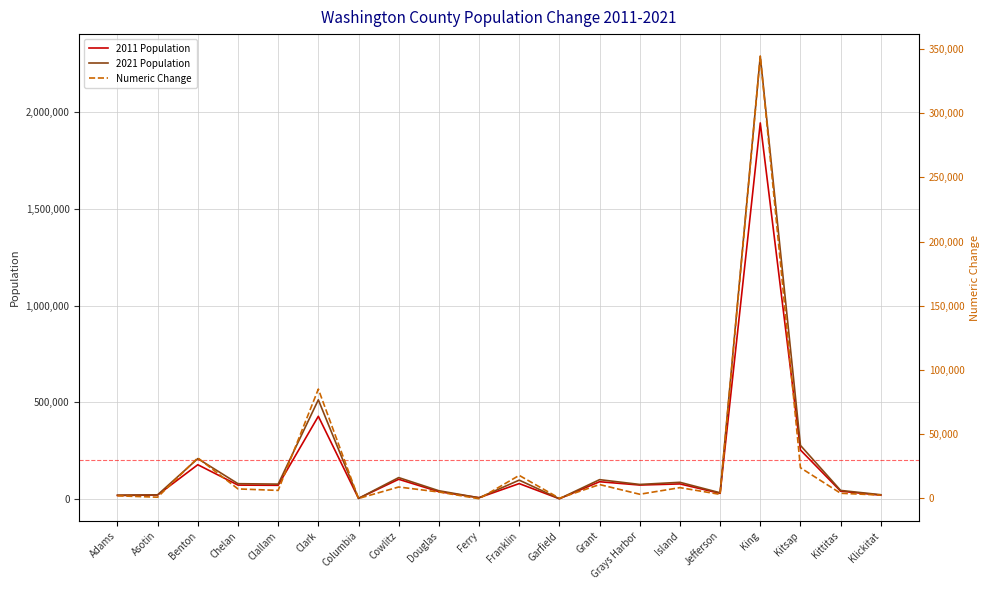

How many data points in 2021 Population are above 77750?

9